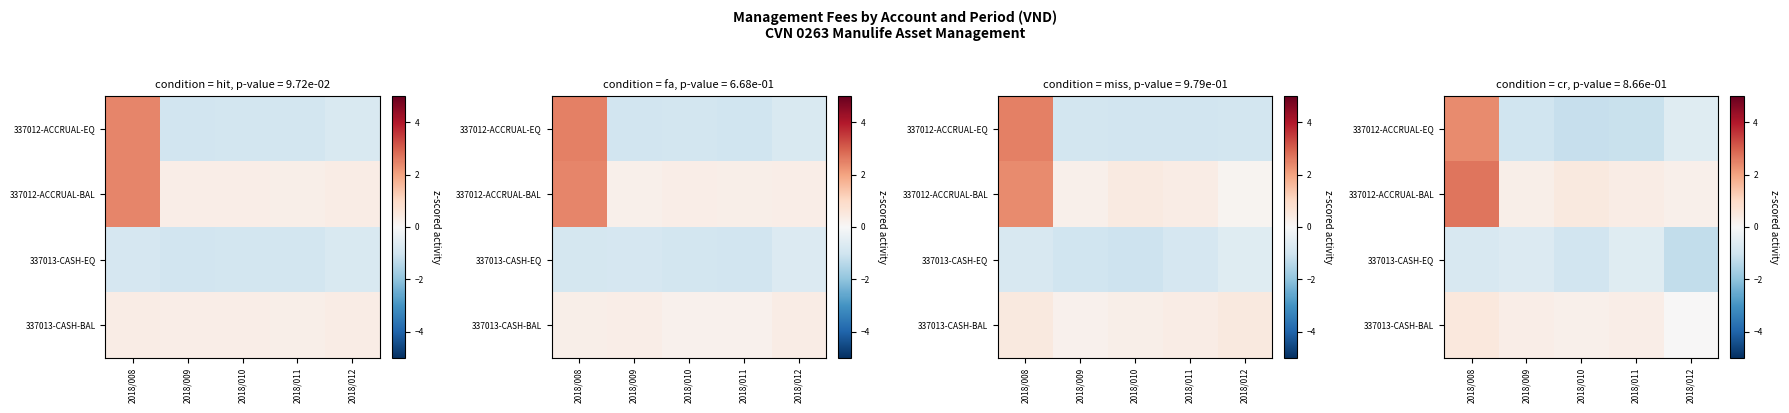

At how many categories does at least one series exceed 2?

1